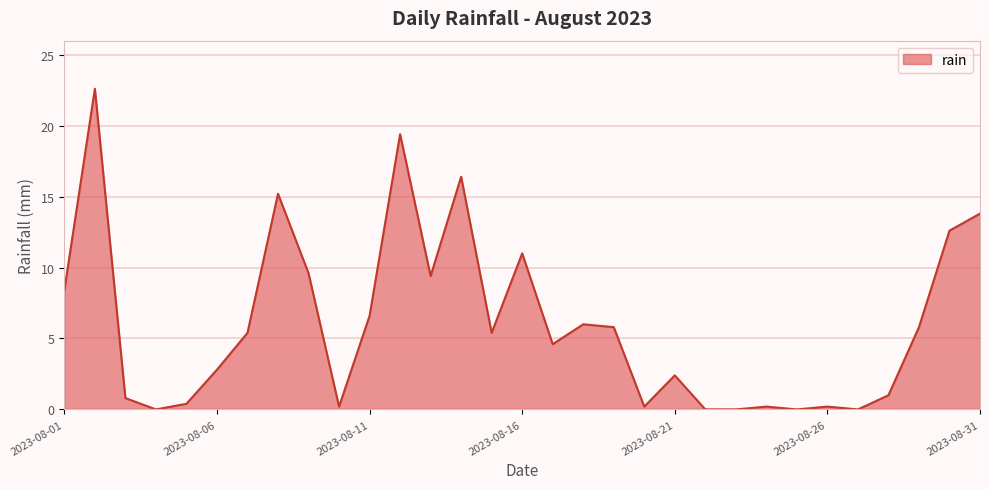

What is the sum of all values?

186.2